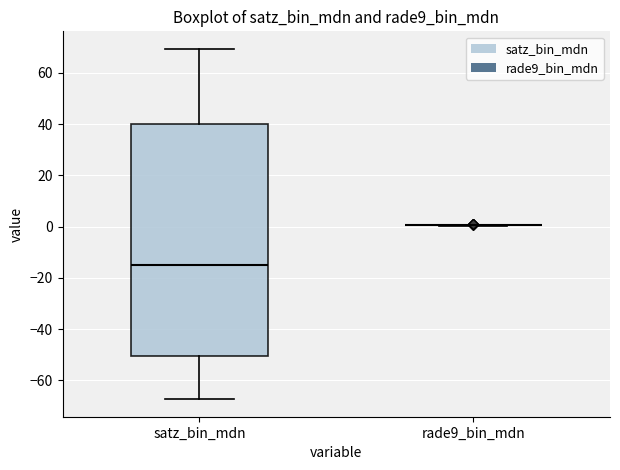

Reading left to right, transcribe this box plot: for each box, give where its median line is, the range the box spans, and where its two whiskers end, as read against the y-axis. The values are not printed on the chart, so give them approximately, as read against the axis.

satz_bin_mdn: median -16, box -50 to 40, whiskers -68 to 70
rade9_bin_mdn: box collapsed to a line at 0, whiskers 0 to 0